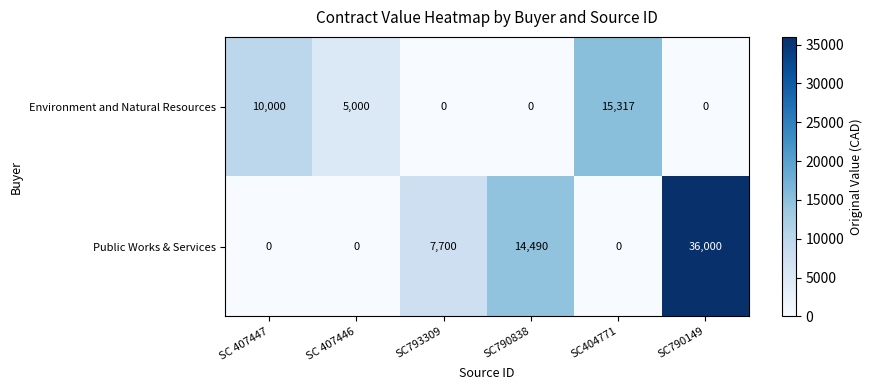

What is the difference between the highest and lowest values at SC790149?

36000